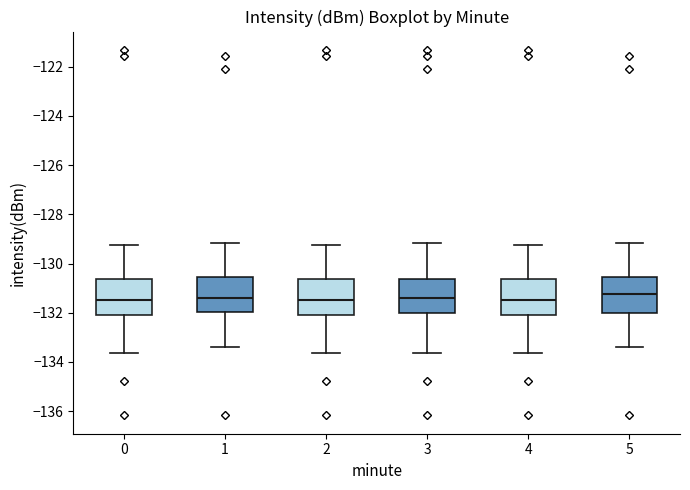

Reading left to right, read every box against the y-axis: the position of its median line, the range the box covers, and the ends of its whiskers. The values are not printed on the chart, so give them approximately, as read against the axis.

0: median -131.4, box -132.0 to -130.6, whiskers -133.6 to -129.2
1: median -131.4, box -132.0 to -130.6, whiskers -133.4 to -129.2
2: median -131.4, box -132.0 to -130.6, whiskers -133.6 to -129.2
3: median -131.4, box -132.0 to -130.6, whiskers -133.6 to -129.2
4: median -131.4, box -132.2 to -130.6, whiskers -133.6 to -129.2
5: median -131.2, box -132.0 to -130.6, whiskers -133.4 to -129.2